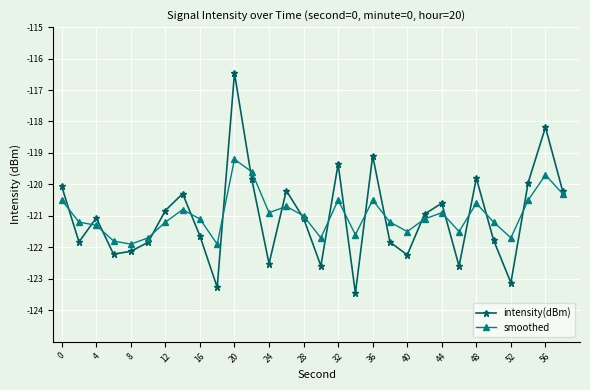

True or false: intensity(dBm) has more than 0 points higher than both neighbors.

True